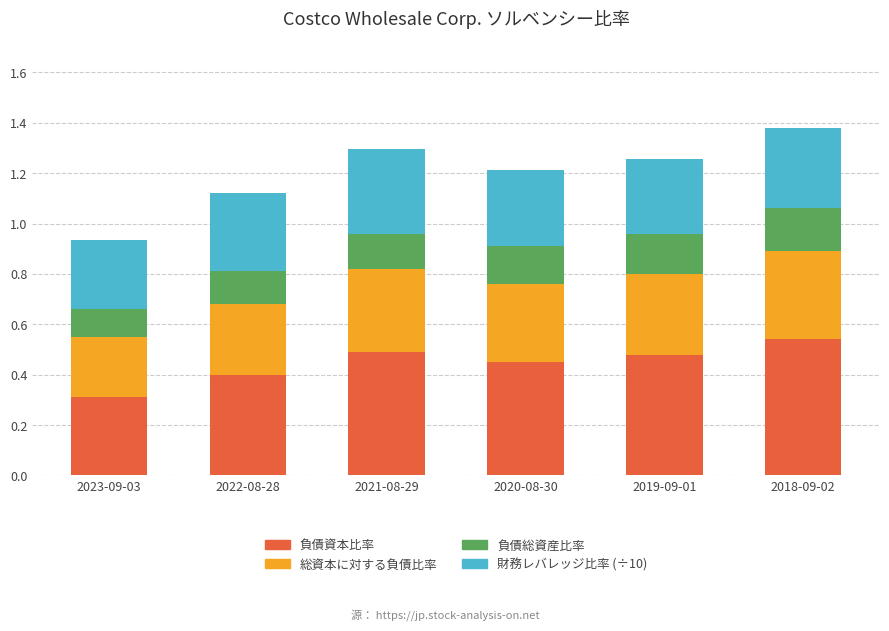

Are the bars horizontal?

No